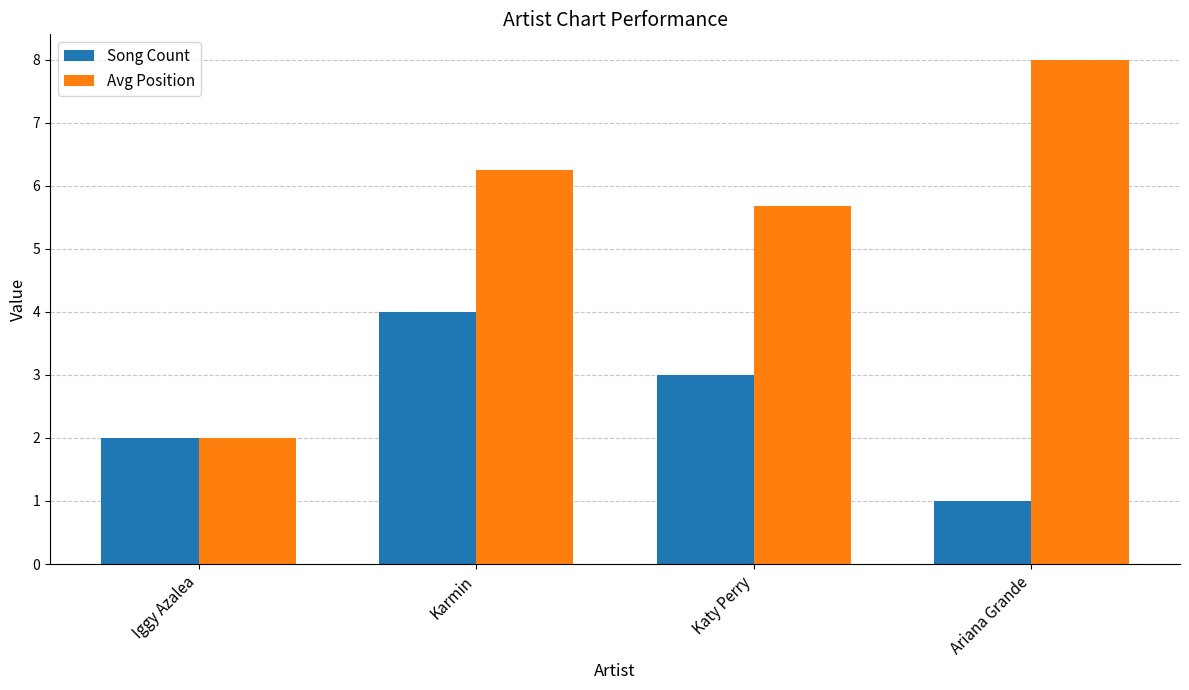

True or false: Avg Position has a value of 8.0 at Ariana Grande.

True